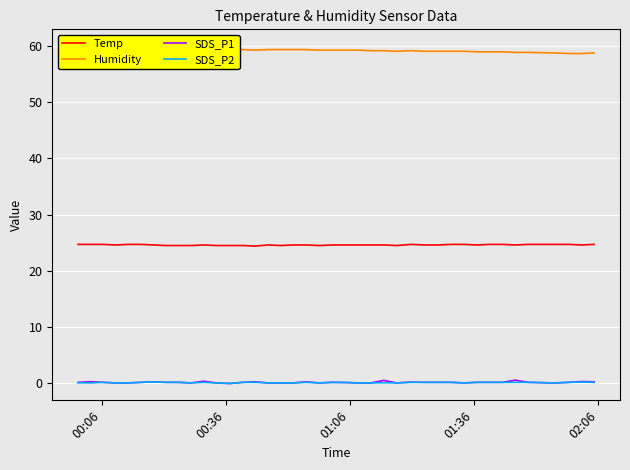

Which series has the largest total across all categories?

Humidity